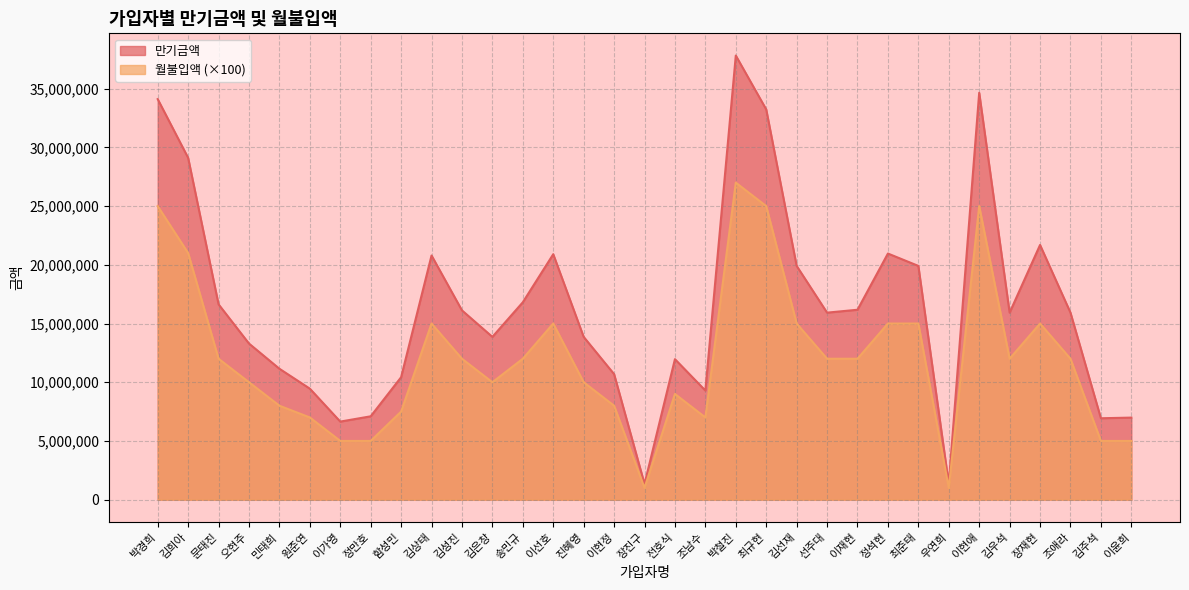

At 김우석, list the series in order from smallest to largest.

월불입액 (×100), 만기금액